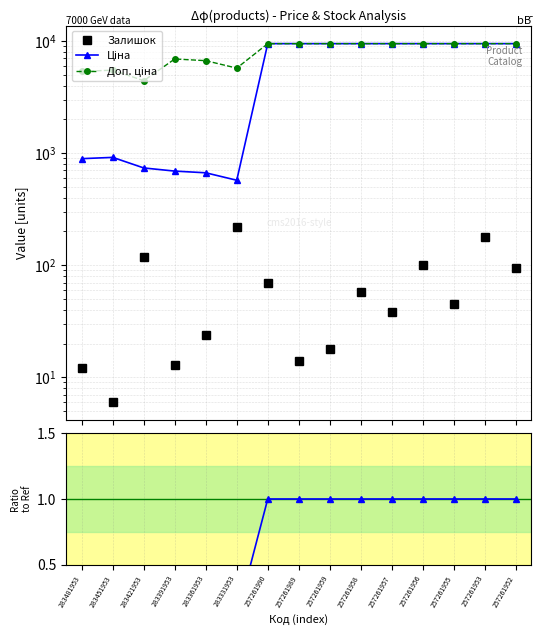

Which series has the largest total across all categories?

Доп. ціна